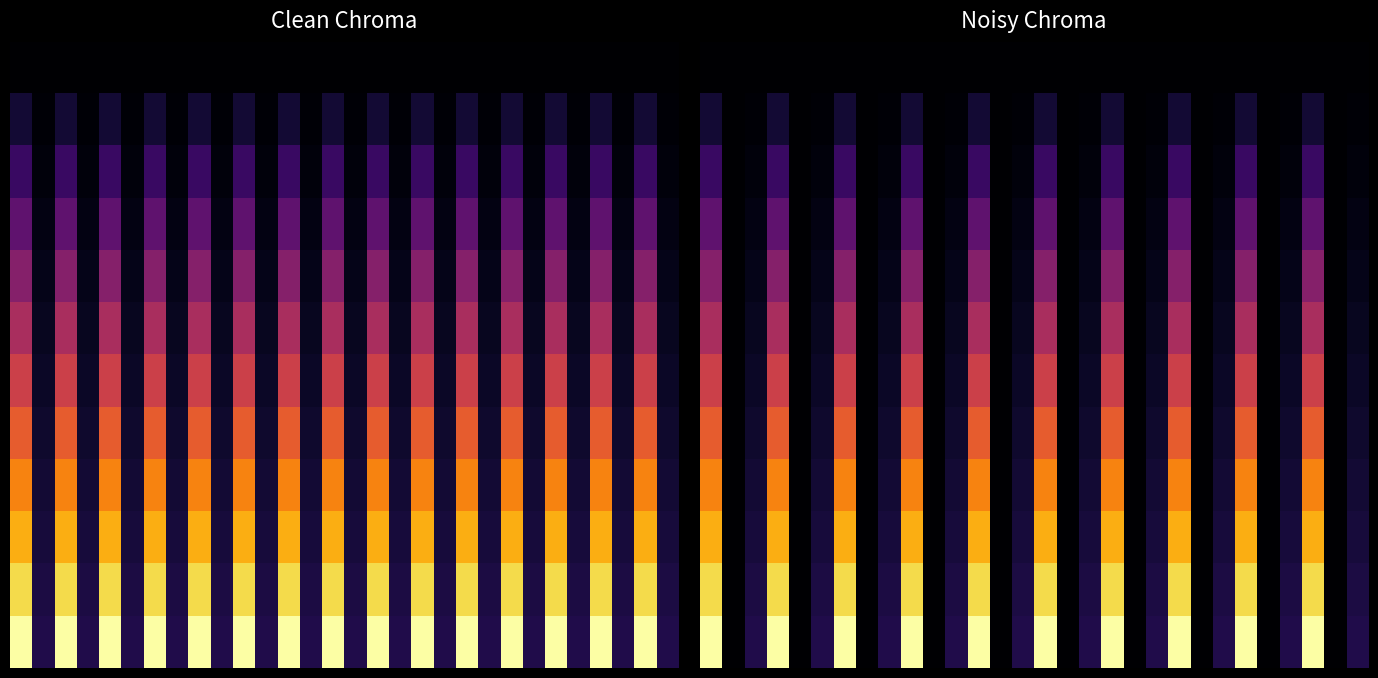

What is the spread (max minus min) of values at 8?

0.1